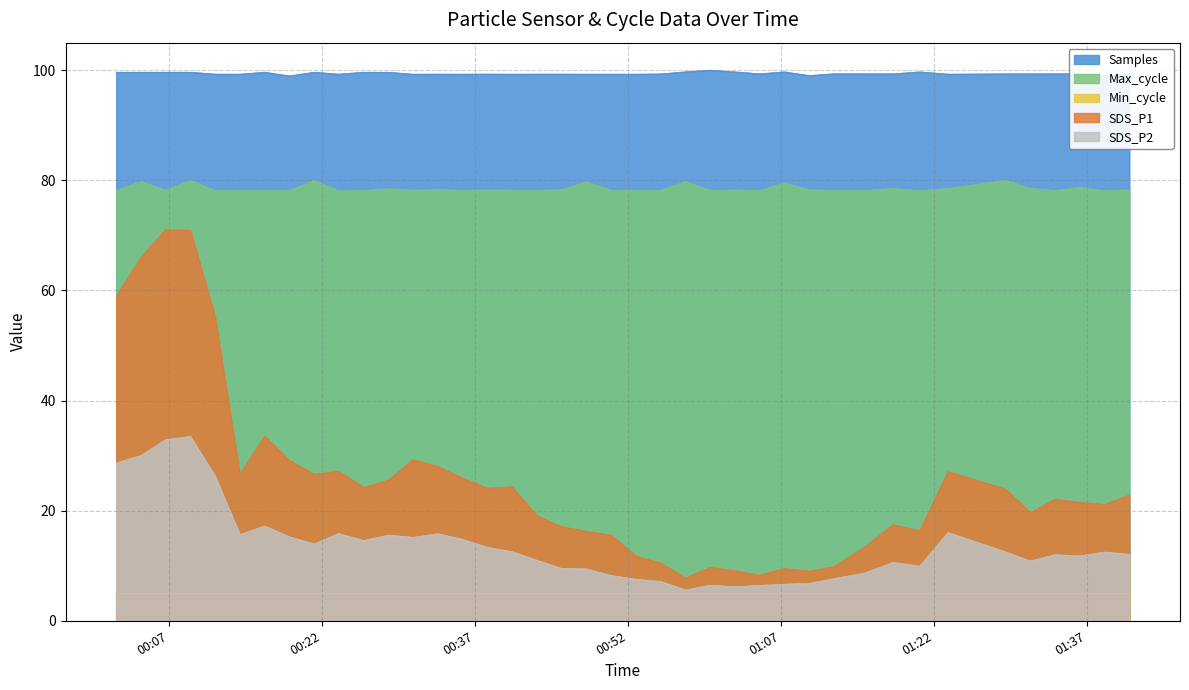

What is the difference between the maximum and second lowest values in the SDS_P1 series?

62.8